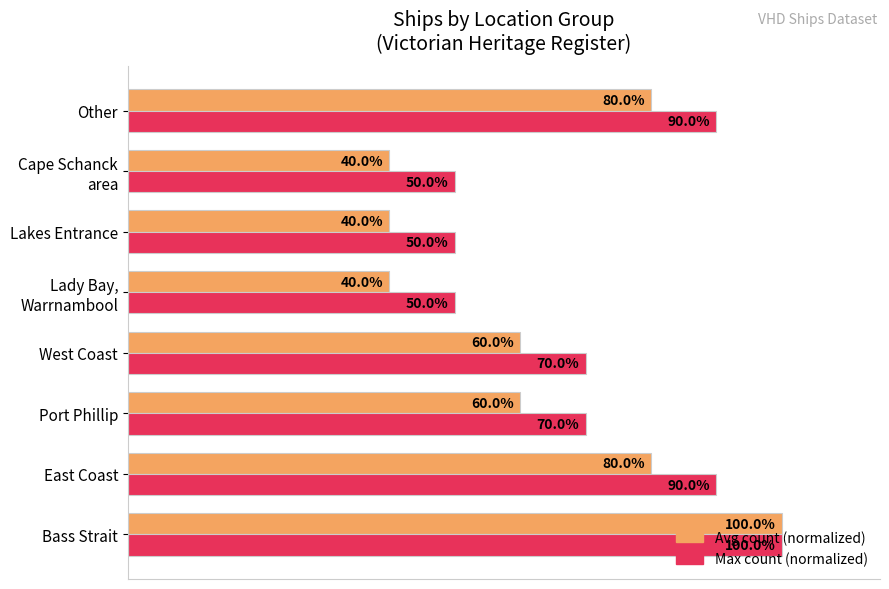

At which category is the sum across all series the highest?

Bass Strait